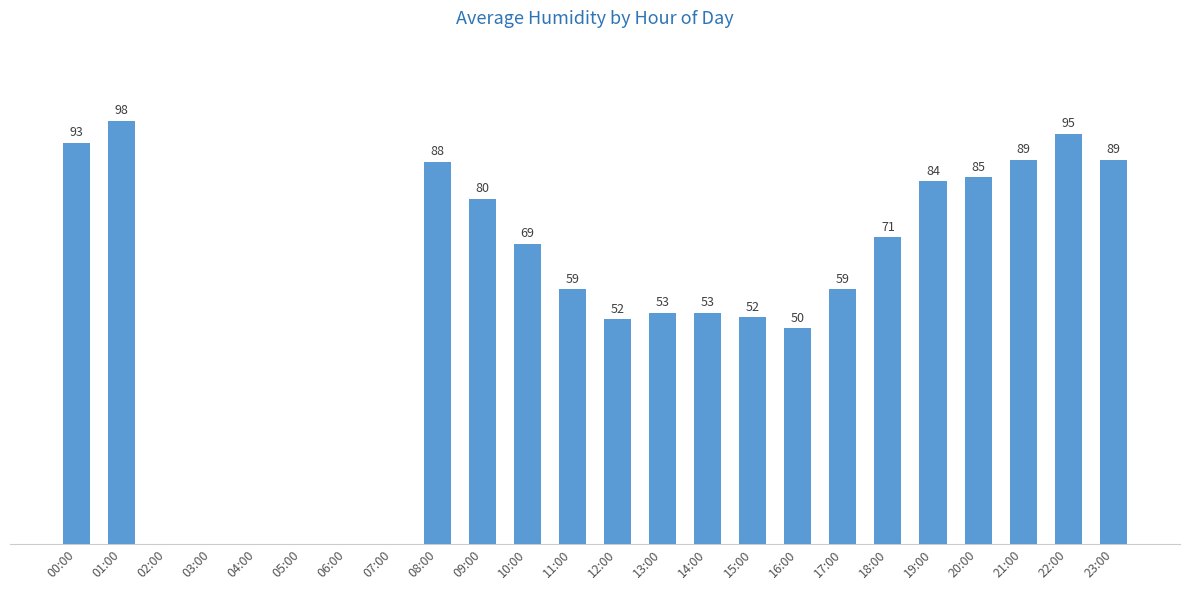

At which category does the chart reach its peak across all series?

01:00